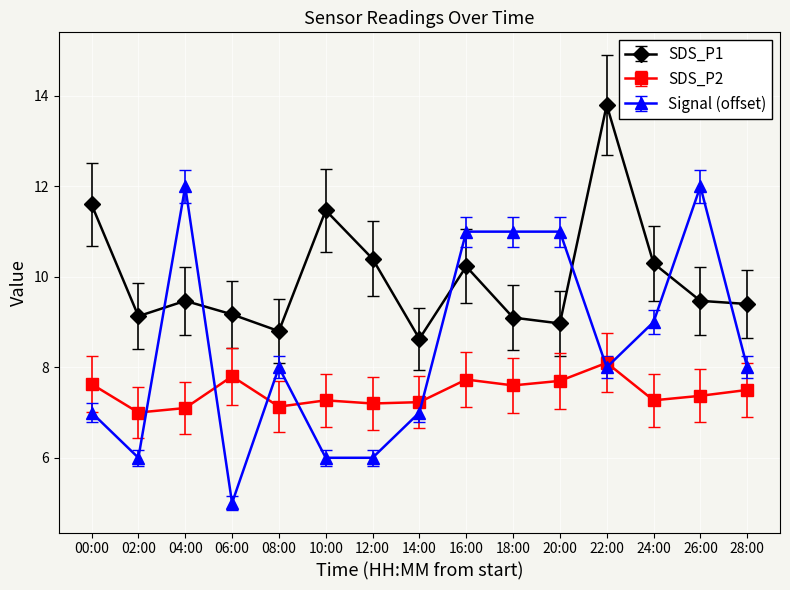

What is the value of the SDS_P1 point at the 1st from the left?

11.6